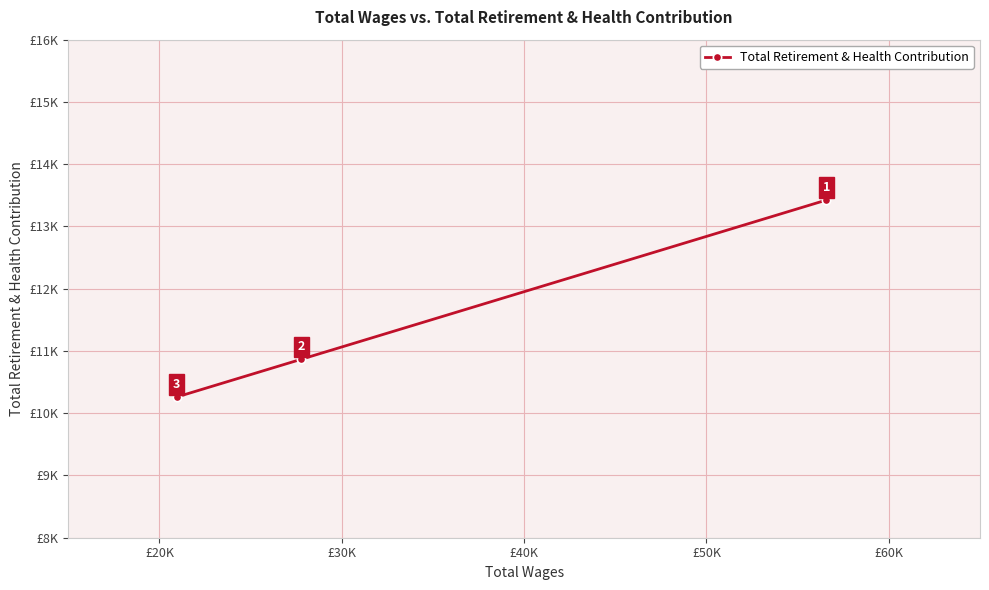

Does the chart display data point markers on the line(s)?

Yes